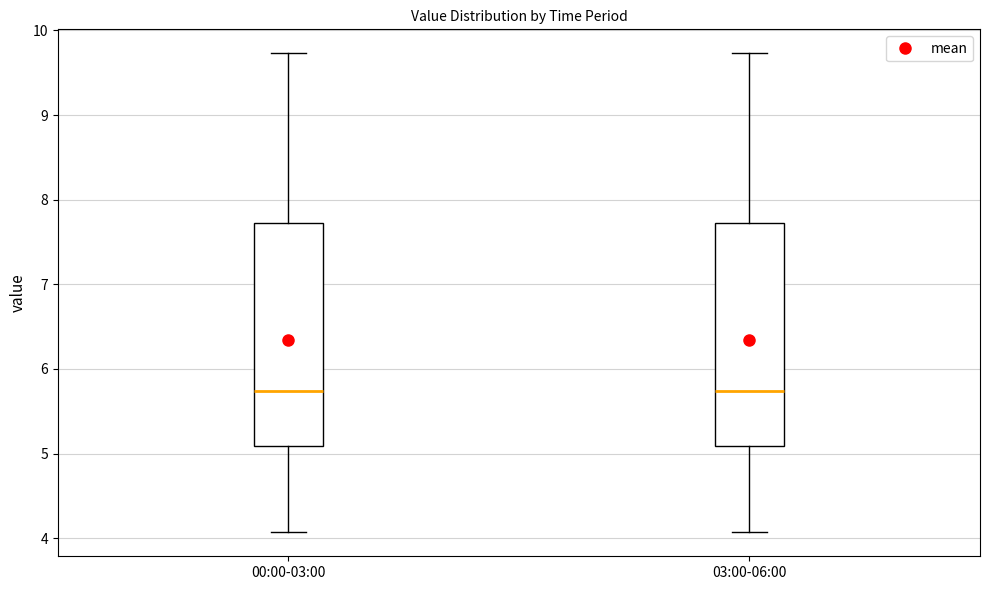

Reading left to right, transcribe this box plot: for each box, give where its median line is, the range the box spans, and where its two whiskers end, as read against the y-axis. The values are not printed on the chart, so give them approximately, as read against the axis.

00:00-03:00: median 5.7, box 5.1 to 7.7, whiskers 4.1 to 9.7
03:00-06:00: median 5.7, box 5.1 to 7.7, whiskers 4.1 to 9.7